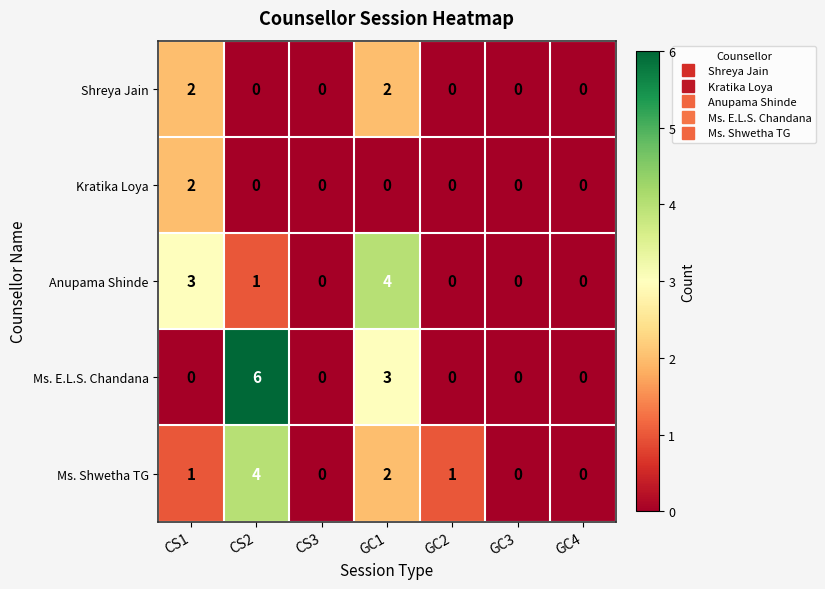

Which series has the largest total across all categories?

Ms. E.L.S. Chandana